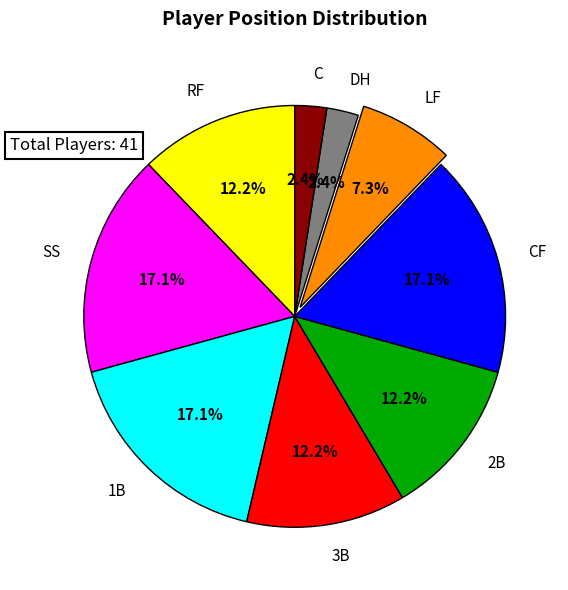

What is the ratio of the value at RF to the value at 2B?

1.0